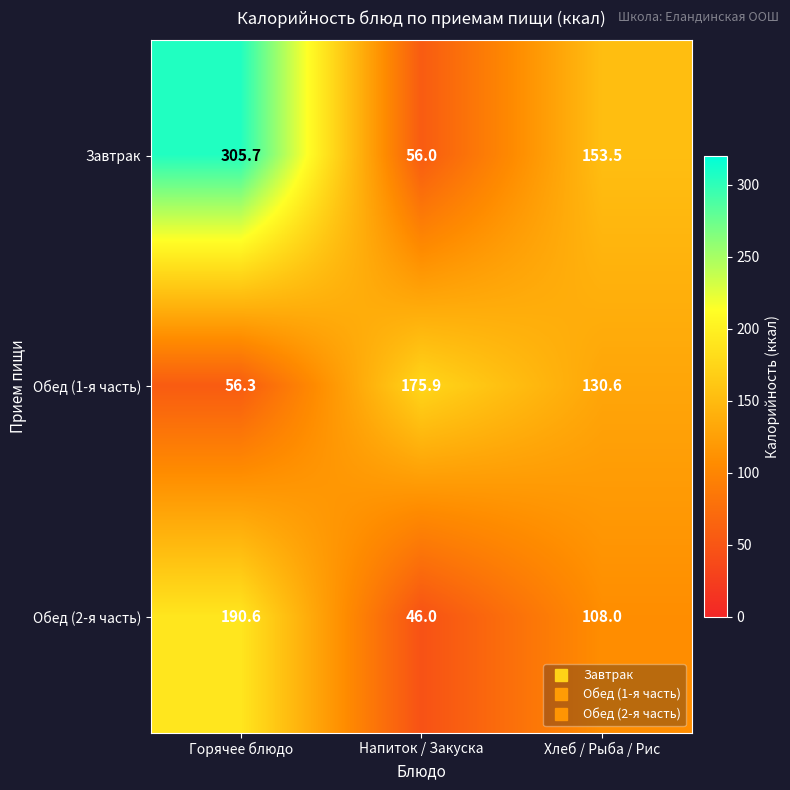

What is the sum of all Обед (2-я часть) values?

344.6